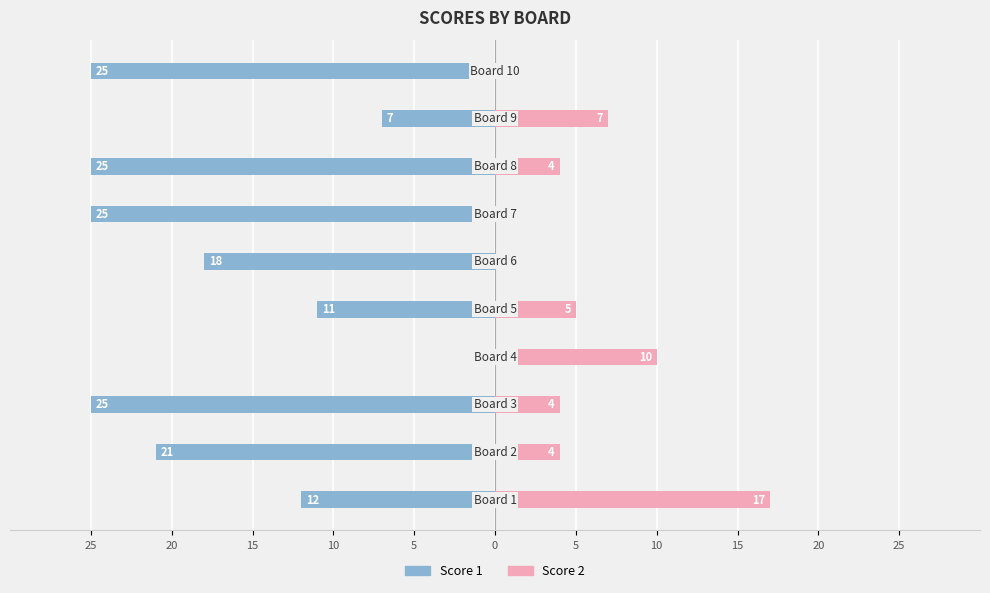

Count the Score 2 values in the range 0 to 7.

8